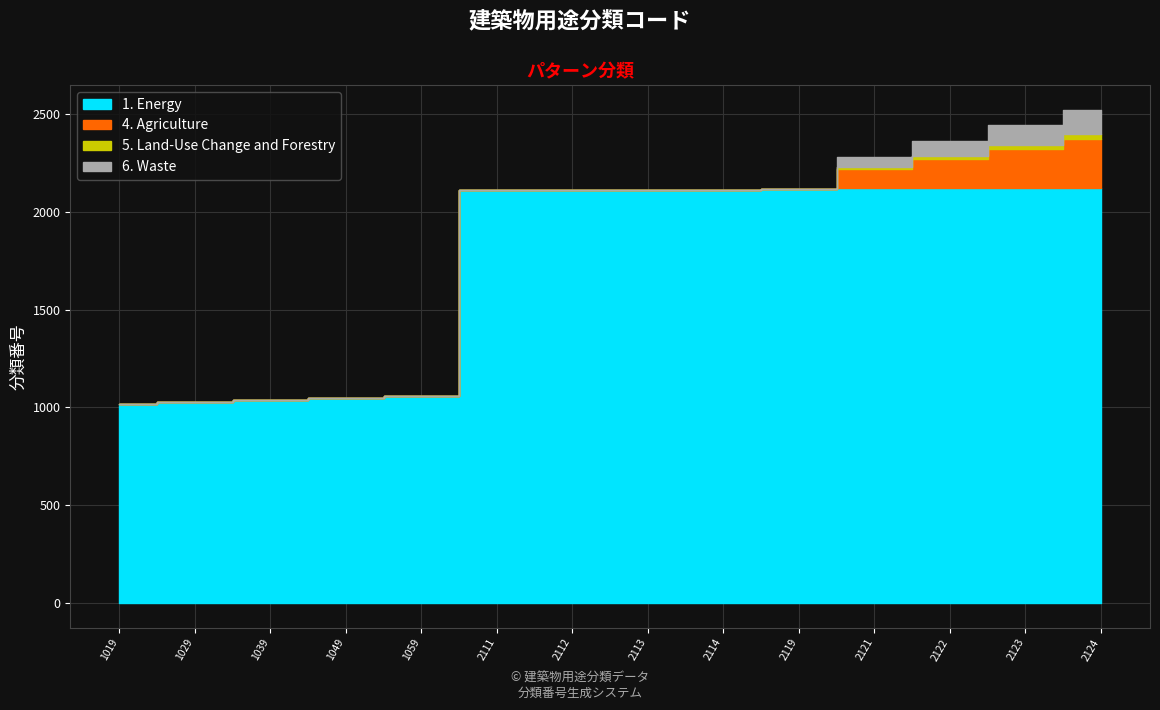

Rank the categories by 4. Agriculture value from highest to lowest.

2124, 2123, 2122, 2121, 1019, 1029, 1039, 1049, 1059, 2111, 2112, 2113, 2114, 2119